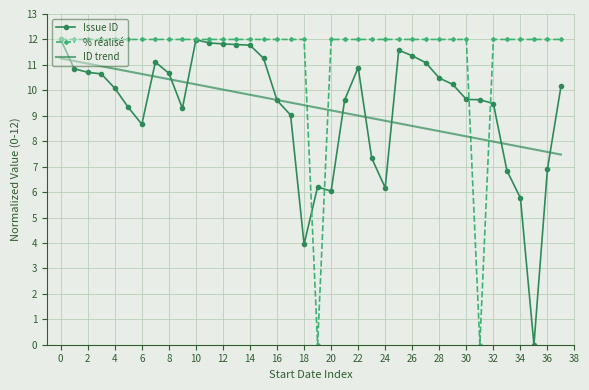

What is the lowest value of the ID trend series?

7.5